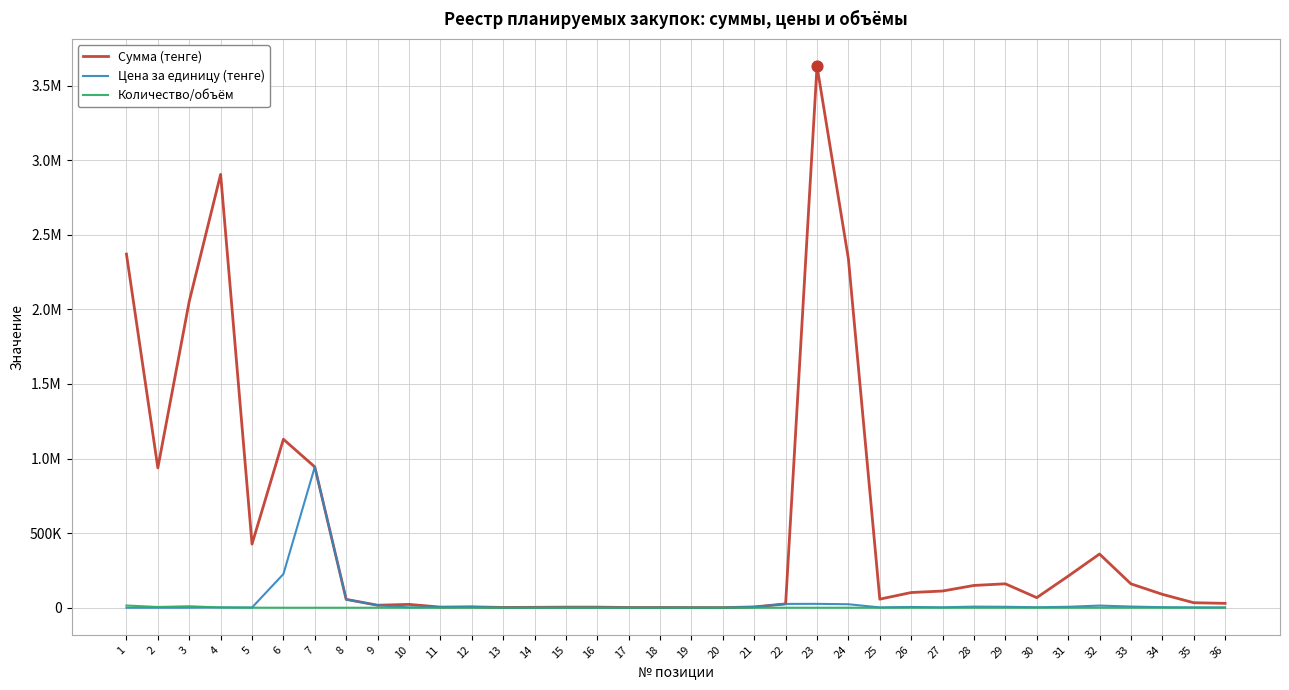

What are all the series names shown in the legend?

Сумма (тенге), Цена за единицу (тенге), Количество/объём